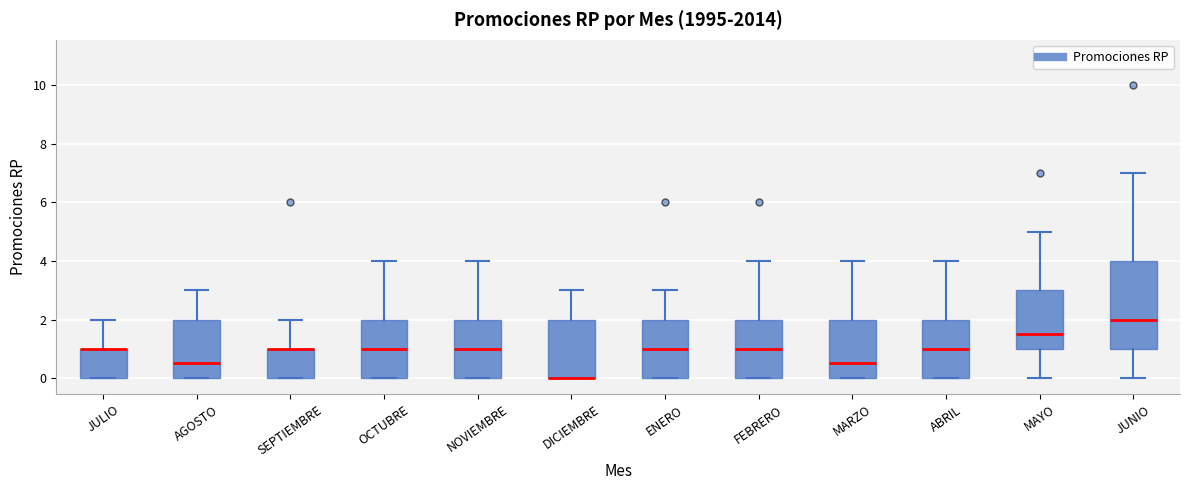

Which box is the tallest, from its lower edge to its upper edge?

JUNIO